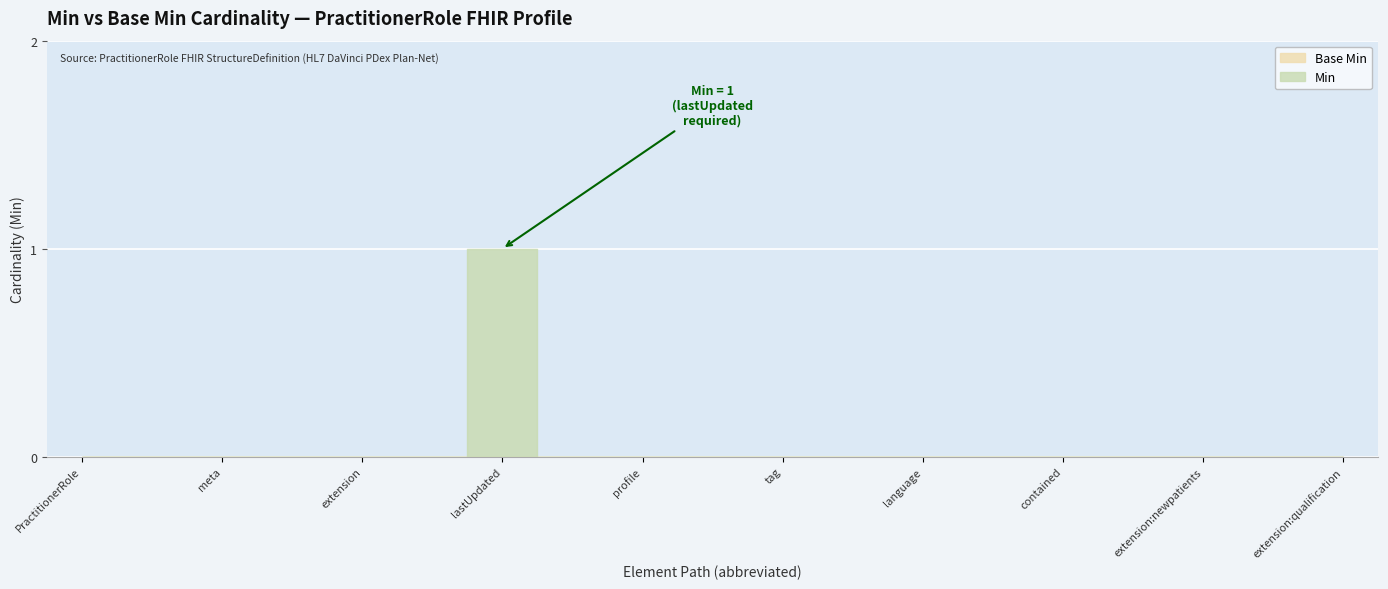

Rank the series by their average value, from highest to lowest.

Min, Base Min